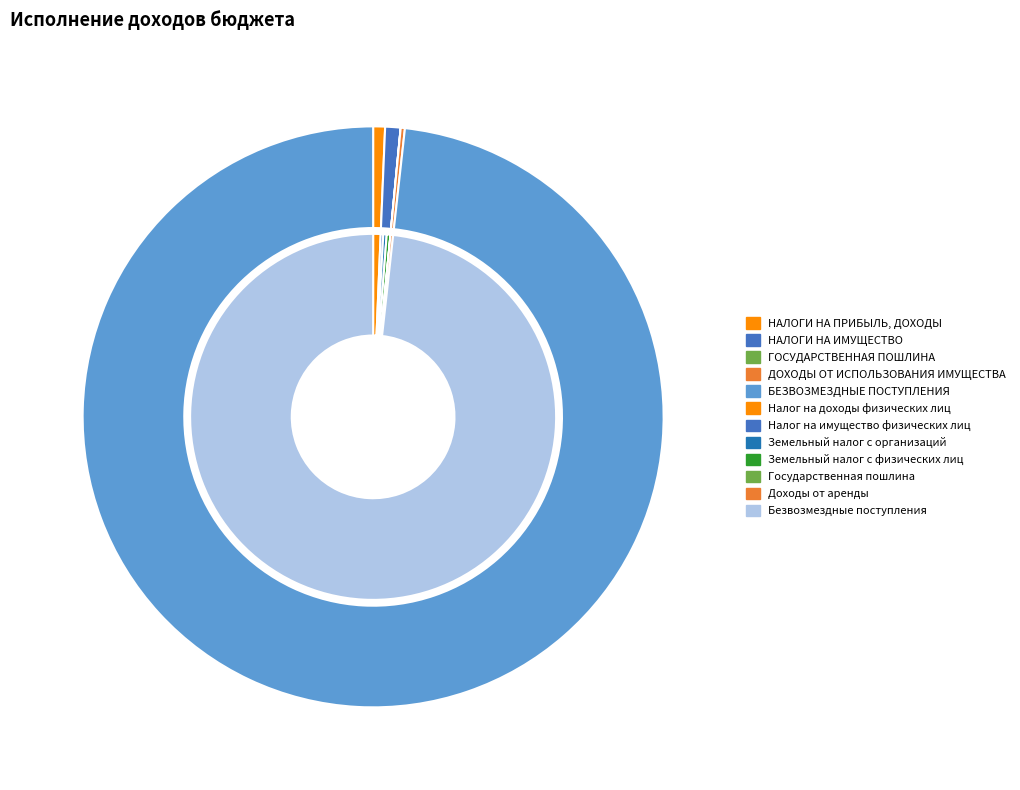

The БЕЗВОЗМЕЗДНЫЕ ПОСТУПЛЕНИЯ slice represents 98% of the pie. True or false?

True